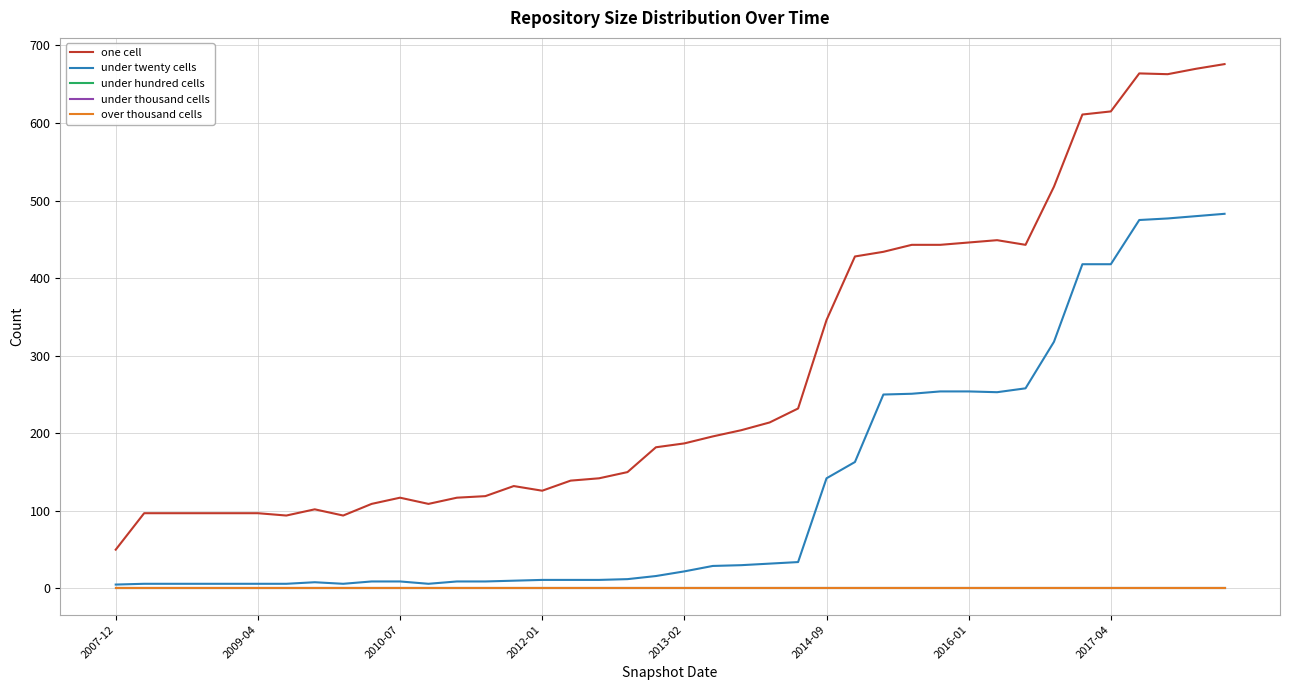

Which series has the widest spread of values?

one cell